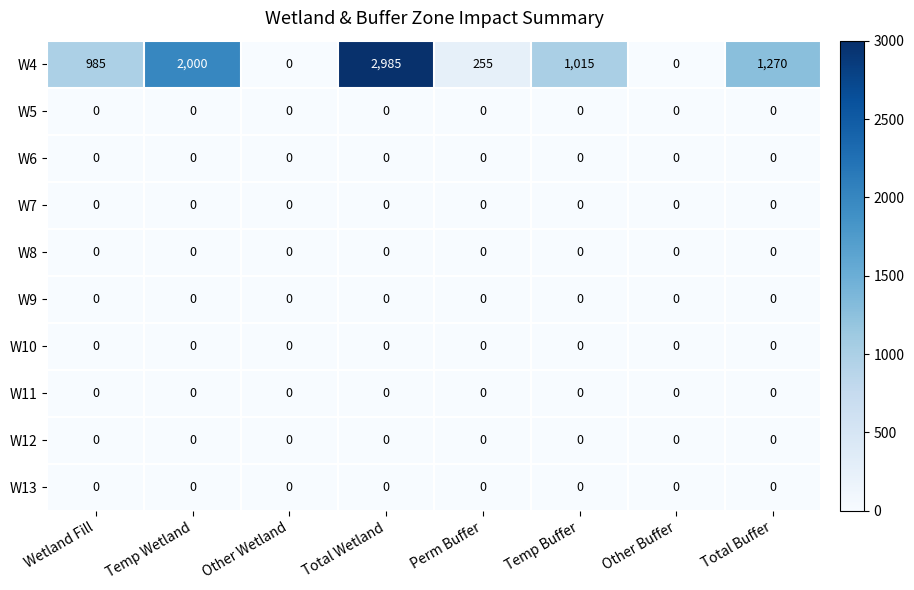

True or false: W10 has a value of 0 at Total Wetland.

True